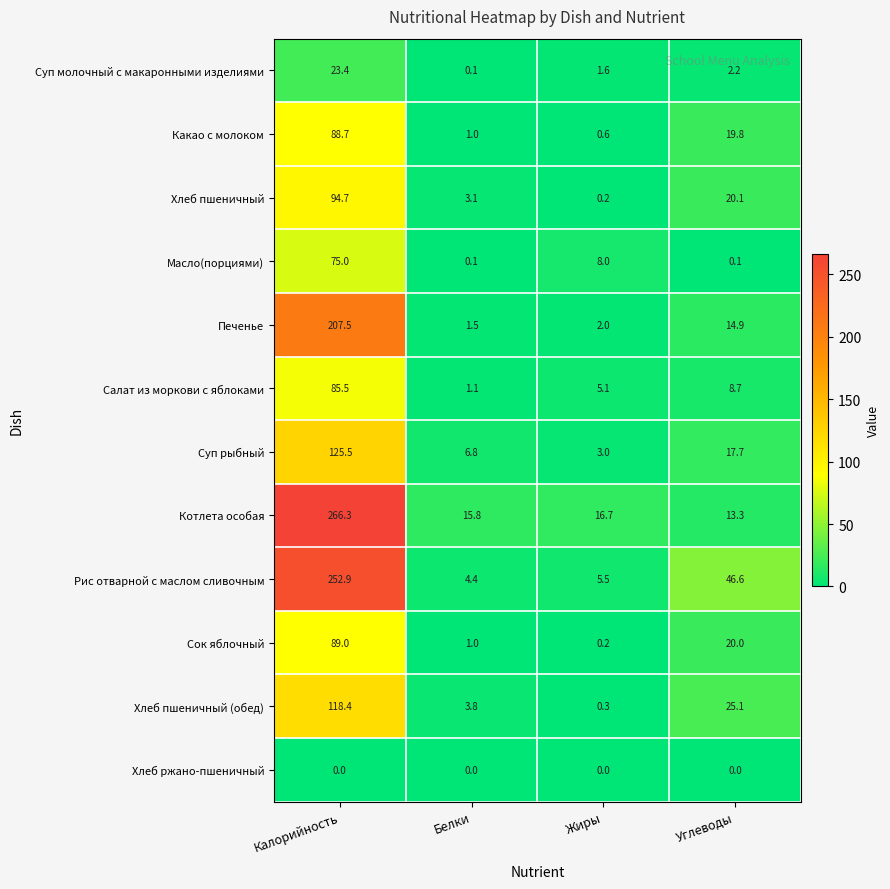

At which category is the sum across all series the highest?

Калорийность